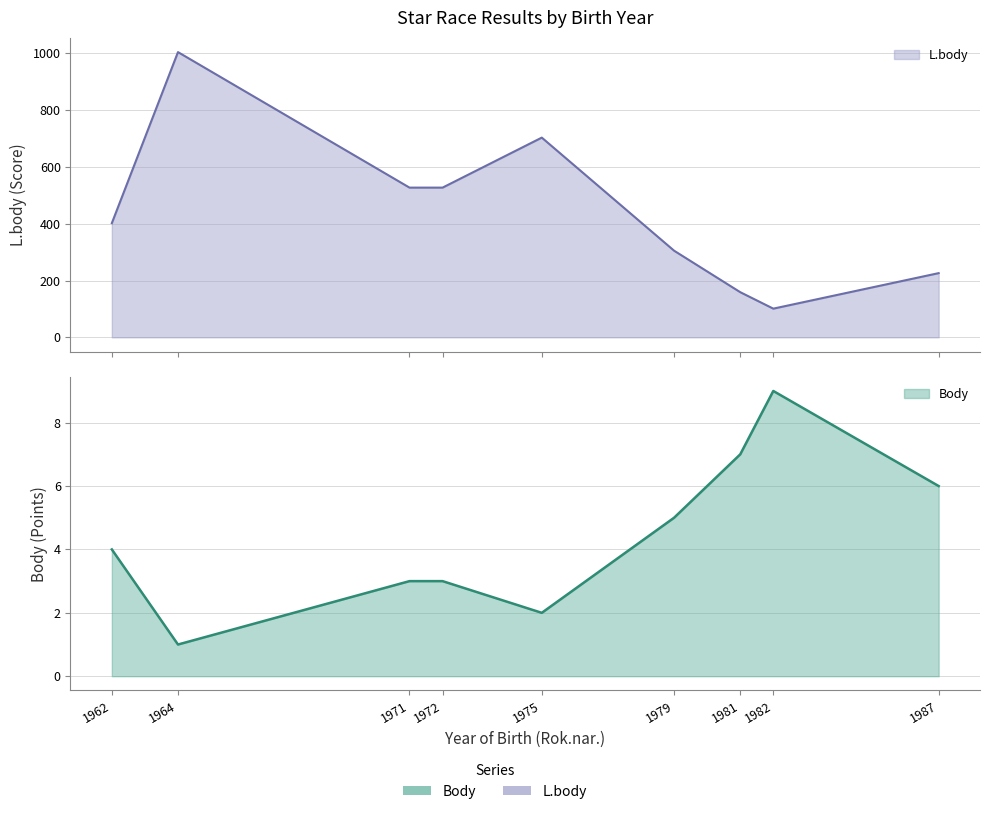

Which has a higher value, 1972 or 1964?

1972